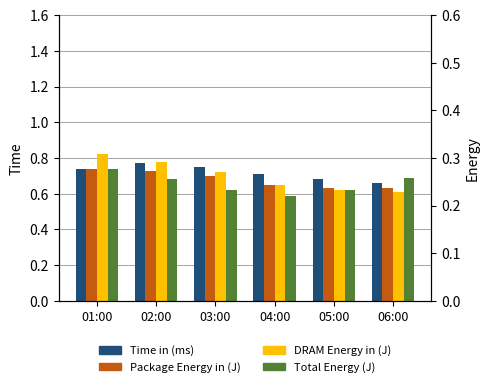

At which label does Package Energy in (J) reach its peak?

01:00